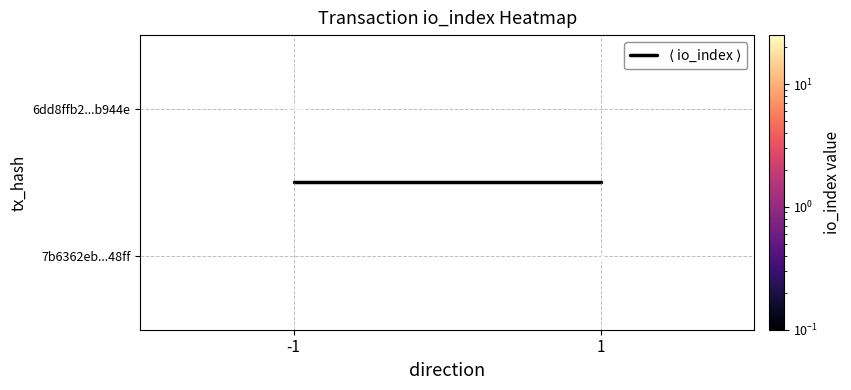

Rank the categories by $\langle$ io_index $\rangle$ value from highest to lowest.

-1, 1